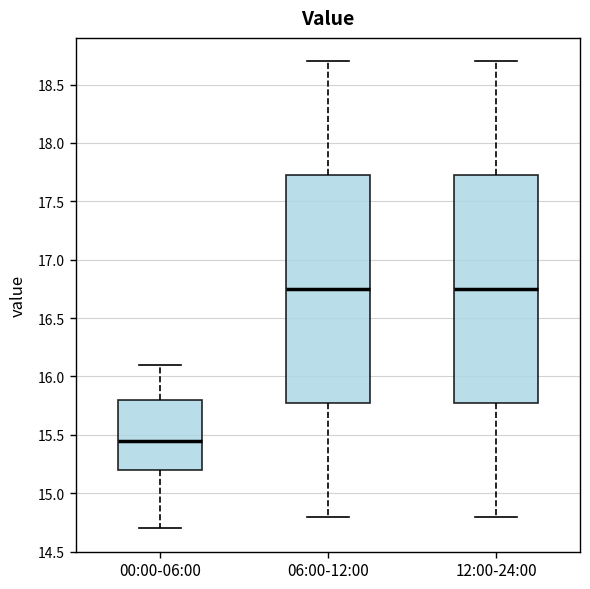

Where does the lower whisker of the box for 12:00-24:00 end on the y-axis? The values are not printed on the chart, so give them approximately, as read against the axis.

14.80